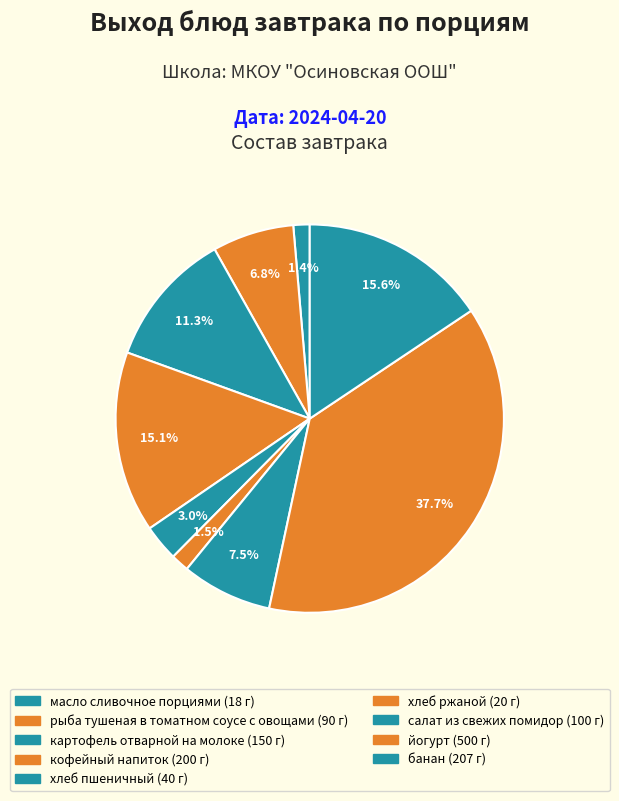

The банан slice represents 16% of the pie. True or false?

True